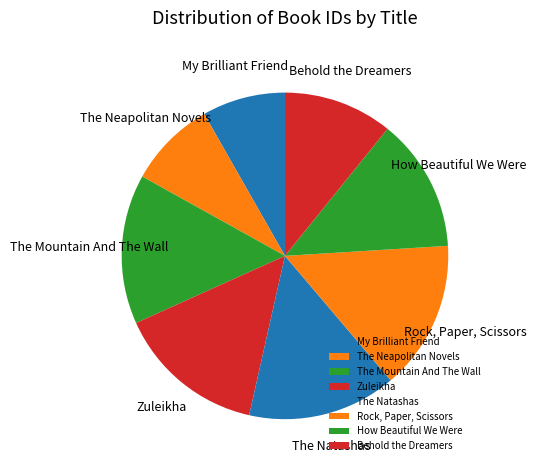

The Rock, Paper, Scissors slice represents 21% of the pie. True or false?

False